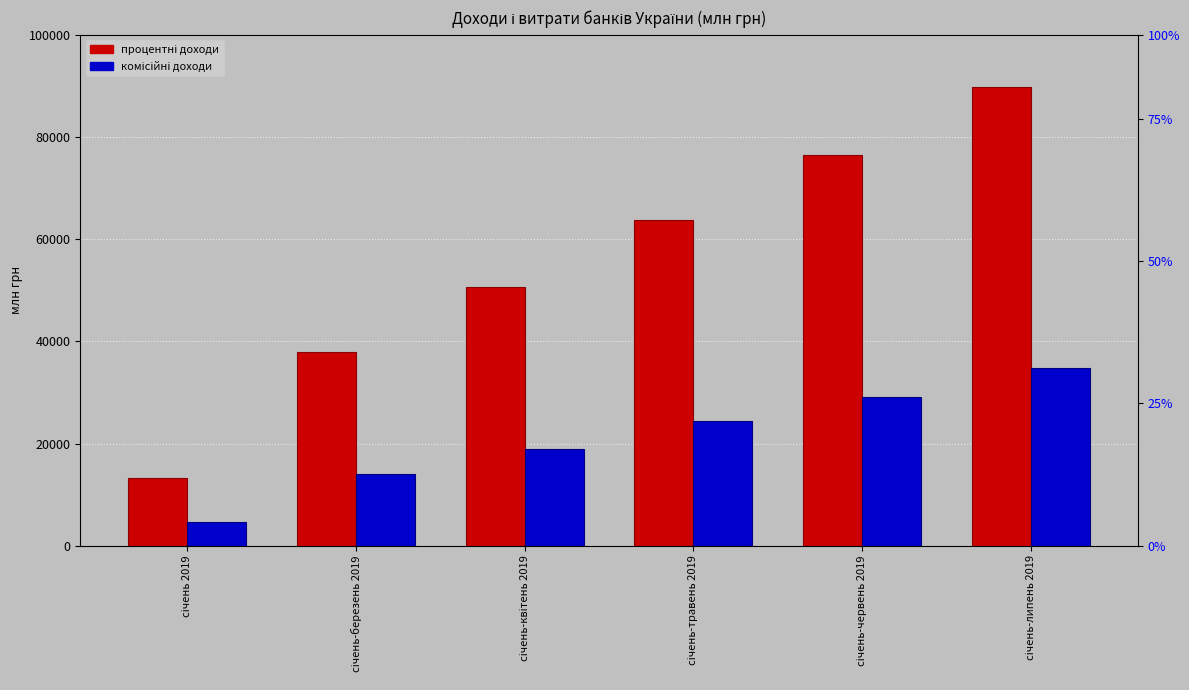

List the labels in order of процентні доходи value, largest first.

січень-липень 2019, січень-червень 2019, січень-травень 2019, січень-квітень 2019, січень-березень 2019, січень 2019